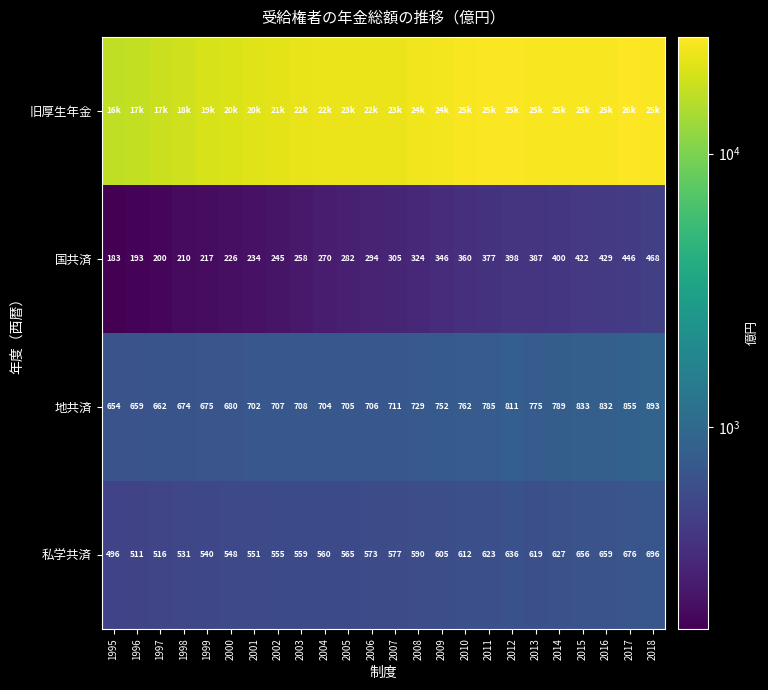

List the labels in order of 国共済 value, largest first.

2018, 2017, 2016, 2015, 2014, 2012, 2013, 2011, 2010, 2009, 2008, 2007, 2006, 2005, 2004, 2003, 2002, 2001, 2000, 1999, 1998, 1997, 1996, 1995